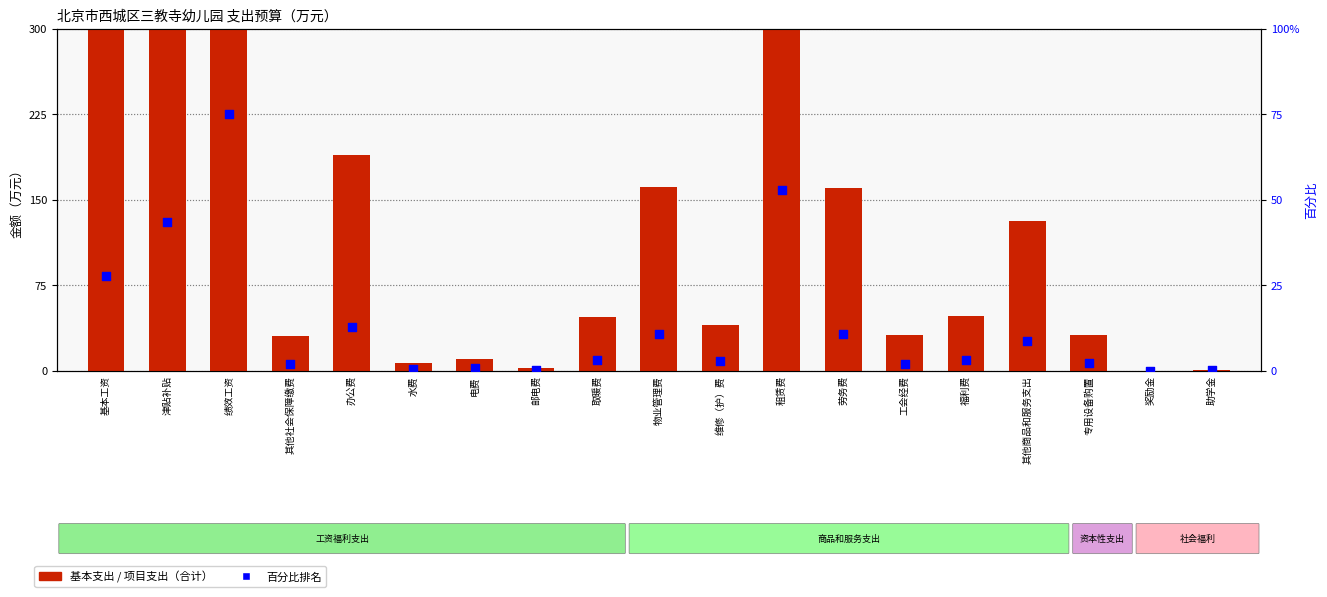

Which series contains the highest Y value?

基本支出